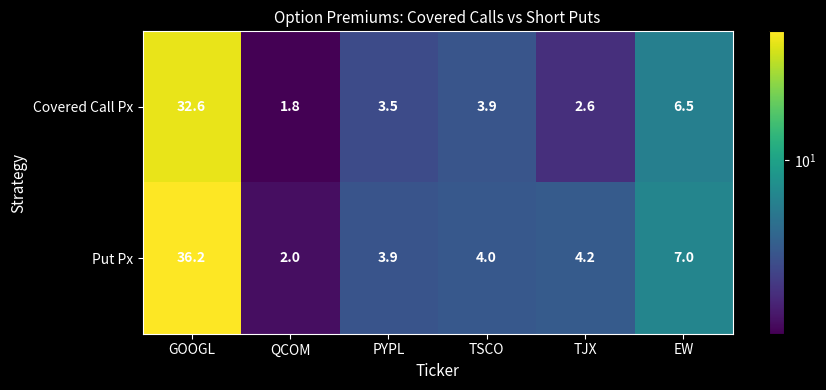

Is it true that Put Px equals 4.0 at TSCO?

True